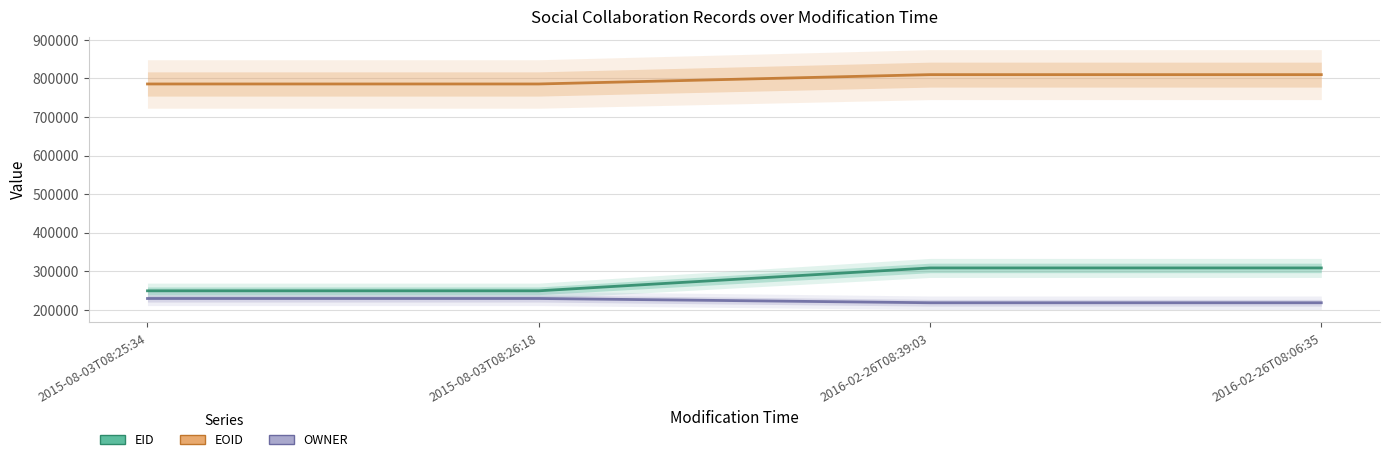

What is the total value across all series at 2015-08-03T08:25:34?

1264056